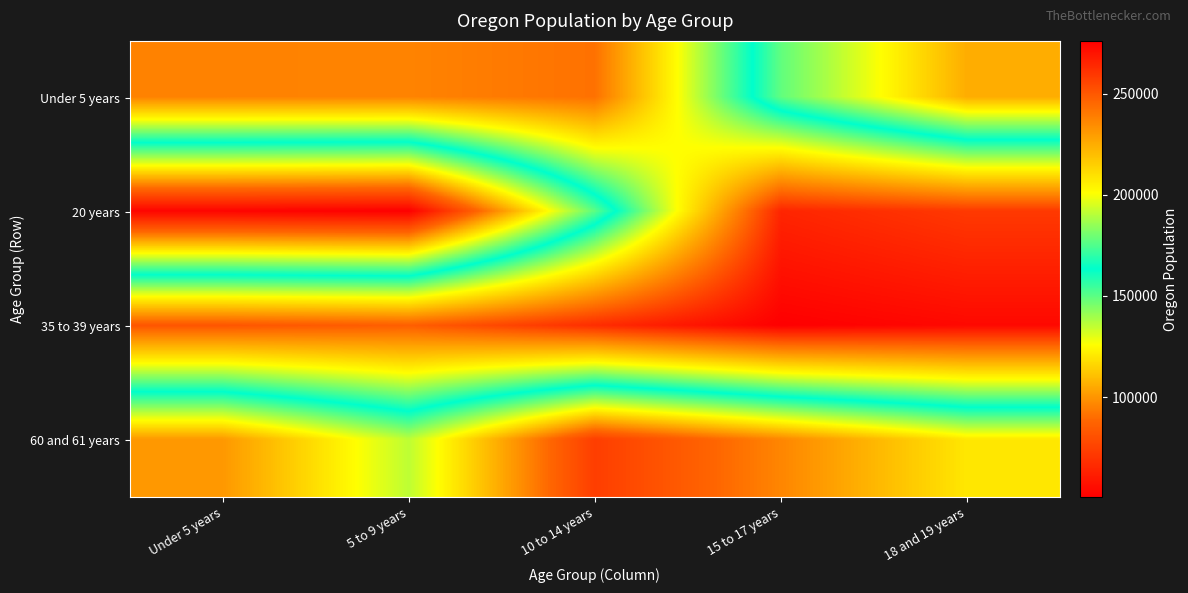

Reading right to left, extract all data points from this chart.

Under 5 years: 18 and 19 years=105730	15 to 17 years=149130	10 to 14 years=242553	5 to 9 years=237214	Under 5 years=237556
20 years: 18 and 19 years=259111	15 to 17 years=265033	10 to 14 years=150011	5 to 9 years=50575	Under 5 years=52462
35 to 39 years: 18 and 19 years=273423	15 to 17 years=276196	10 to 14 years=262879	5 to 9 years=248362	Under 5 years=251163
60 and 61 years: 18 and 19 years=120194	15 to 17 years=96197	10 to 14 years=73650	5 to 9 years=135592	Under 5 years=100551